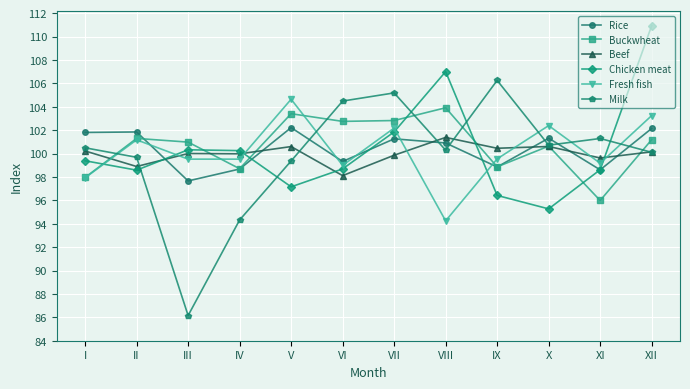

How many data points does each series have?

12